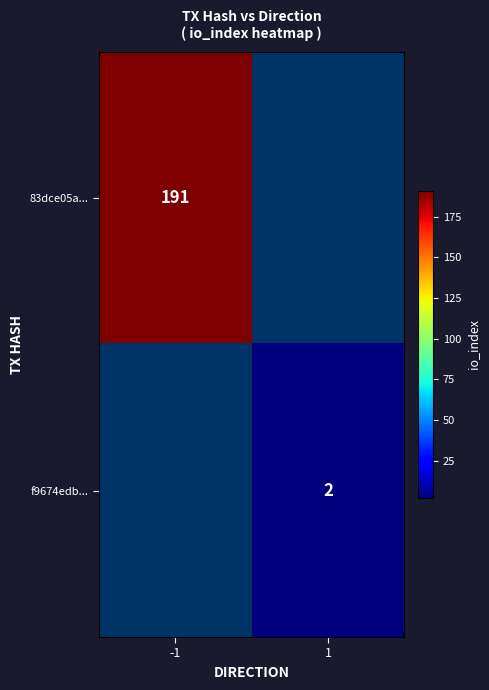

Which category has the lowest value across all series?

1